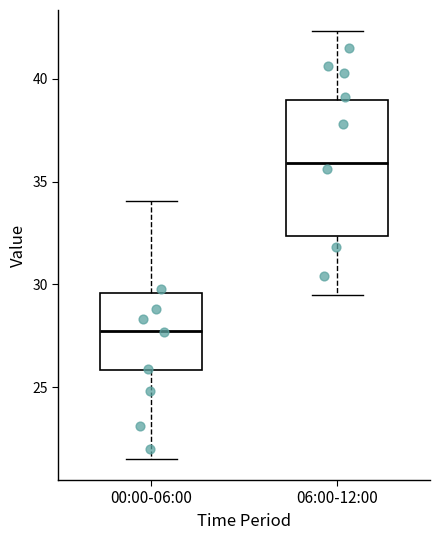

Reading left to right, read every box against the y-axis: the position of its median line, the range the box covers, and the ends of its whiskers. The values are not printed on the chart, so give them approximately, as read against the axis.

00:00-06:00: median 28.0, box 26.0 to 29.5, whiskers 21.5 to 34.0
06:00-12:00: median 36.0, box 32.5 to 39.0, whiskers 29.5 to 42.5